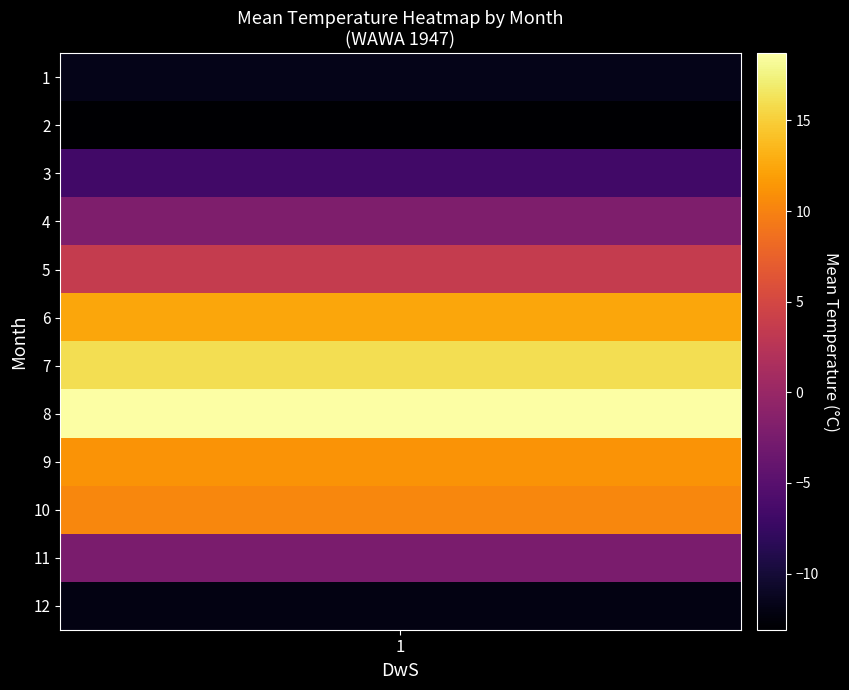

Read the value at 7.

16.0